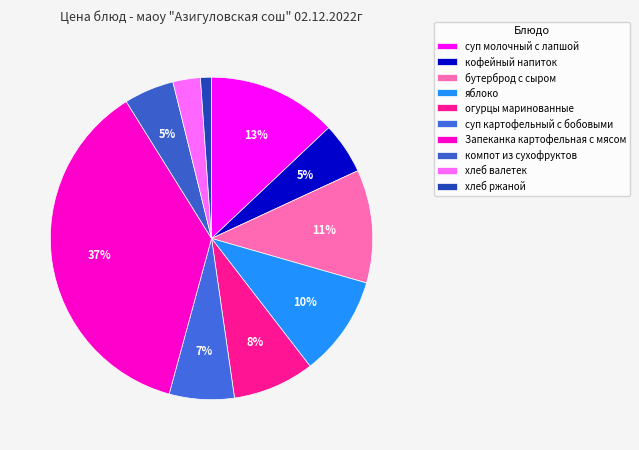

Count the number of slices in the pie.

10